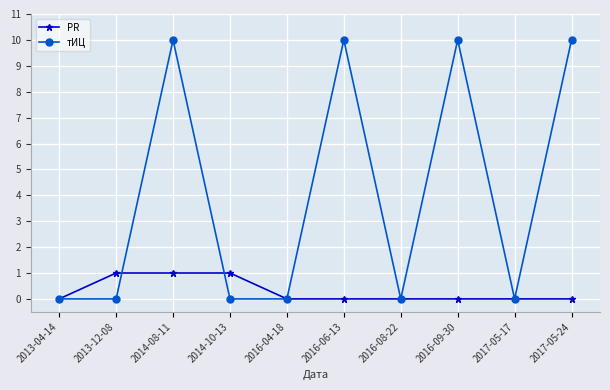

List the series in order of their peak value, lowest first.

PR, тИЦ